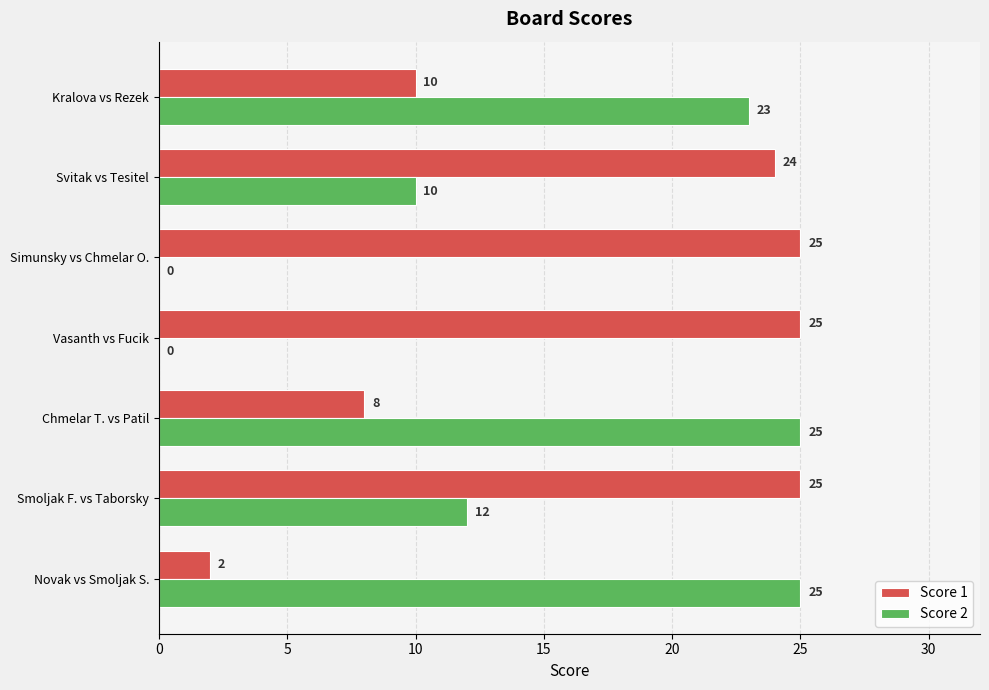

Count the number of data series in this chart.

2